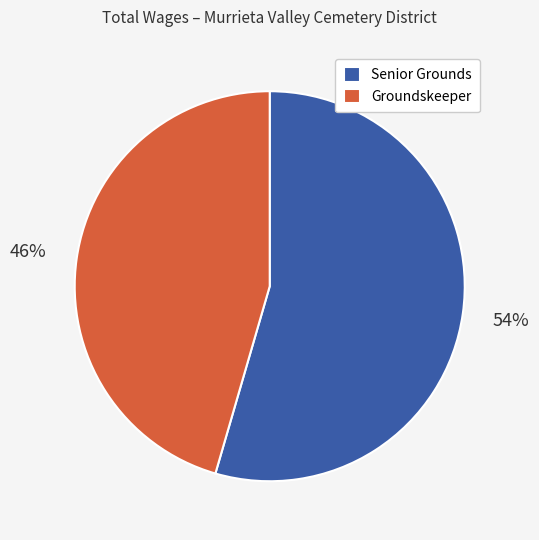

To the nearest percent, what percentage of the pie is Groundskeeper?

46%